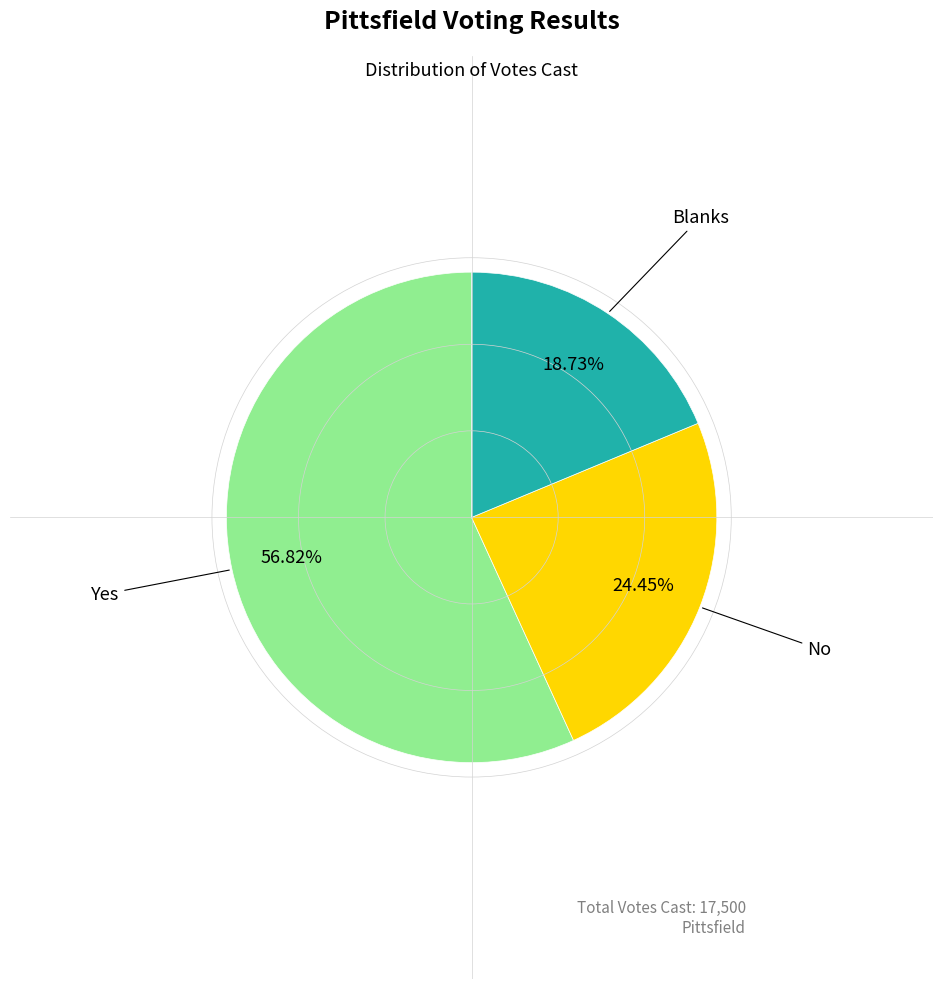

Is there any slice that represents more than half of the pie?

Yes